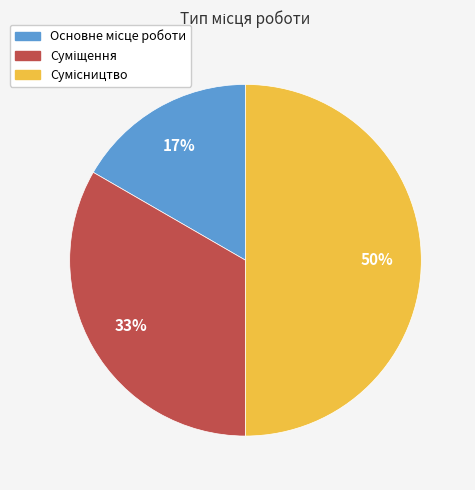

To the nearest percent, what is the difference between the largest and smallest slice percentages?

33%